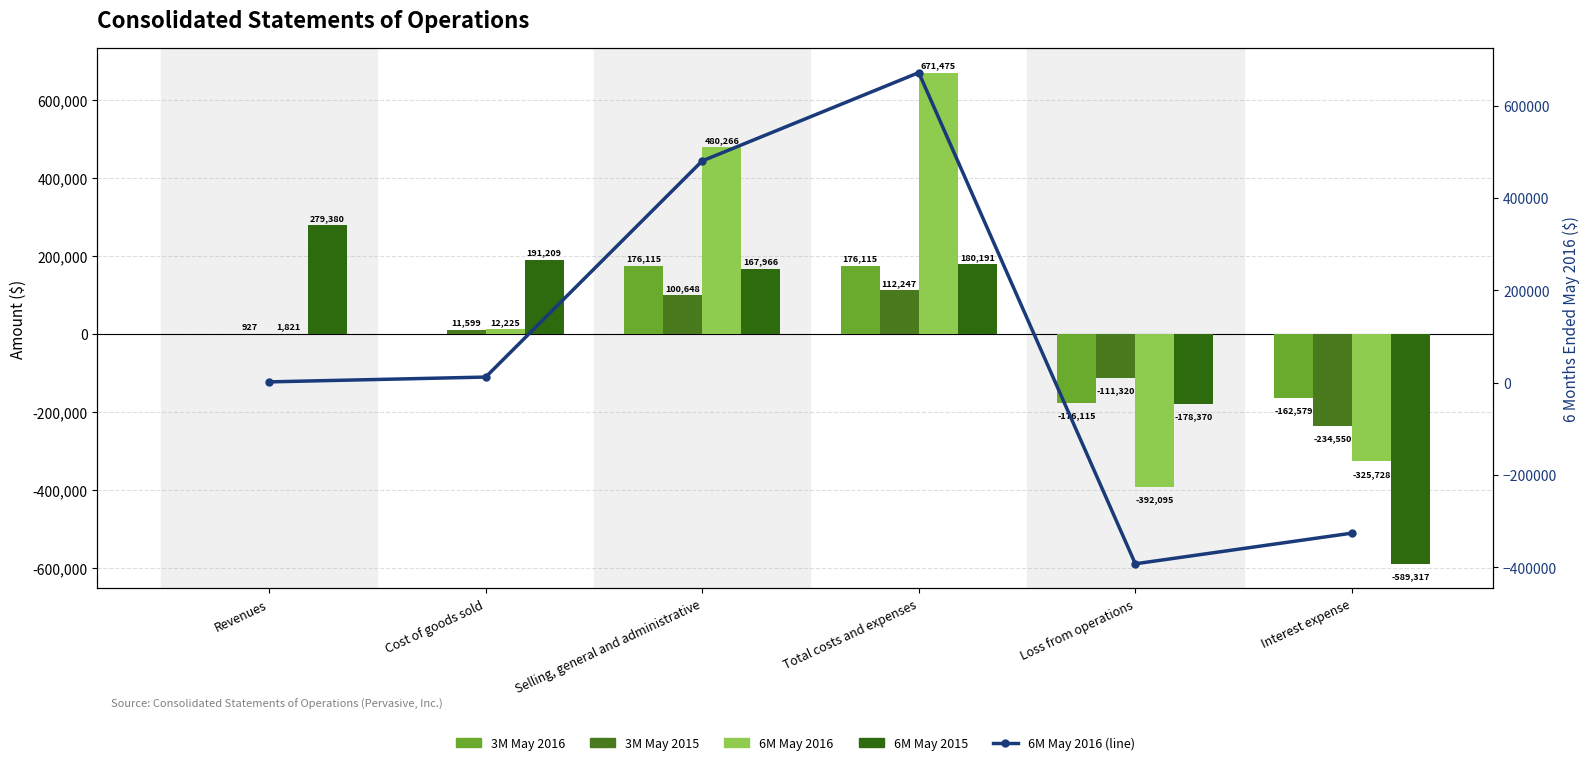

What is the spread (max minus min) of values at Cost of goods sold?

191209